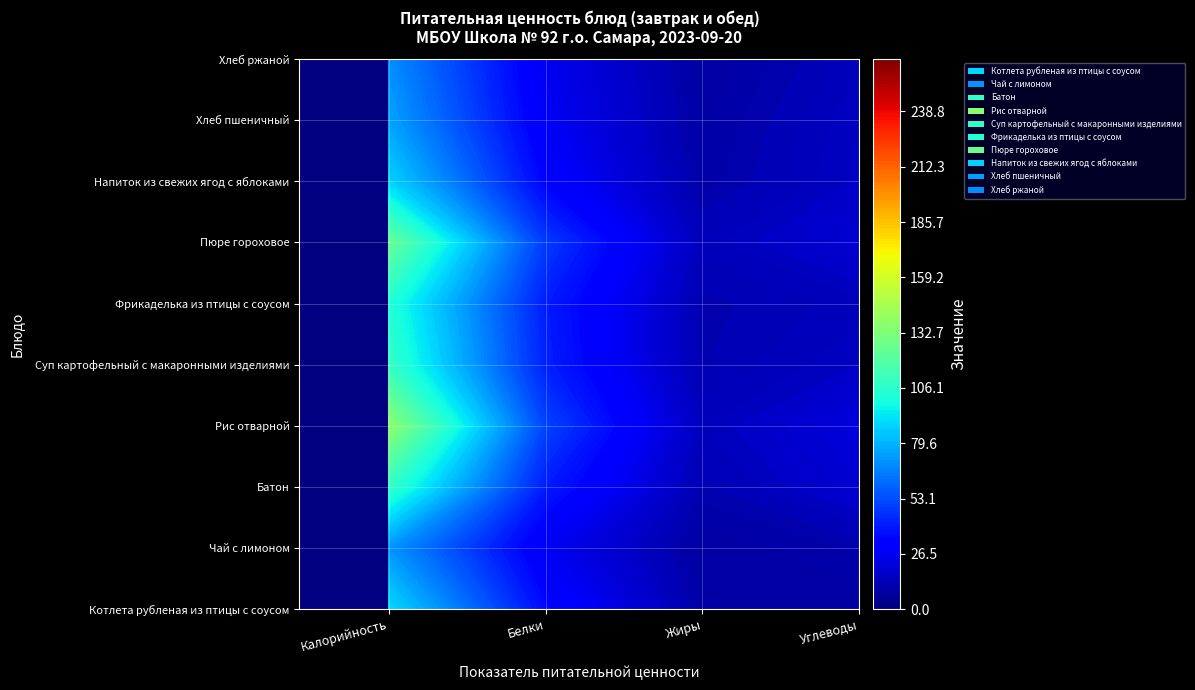

Is it true that Хлеб ржаной equals 9.5 at Углеводы?

False